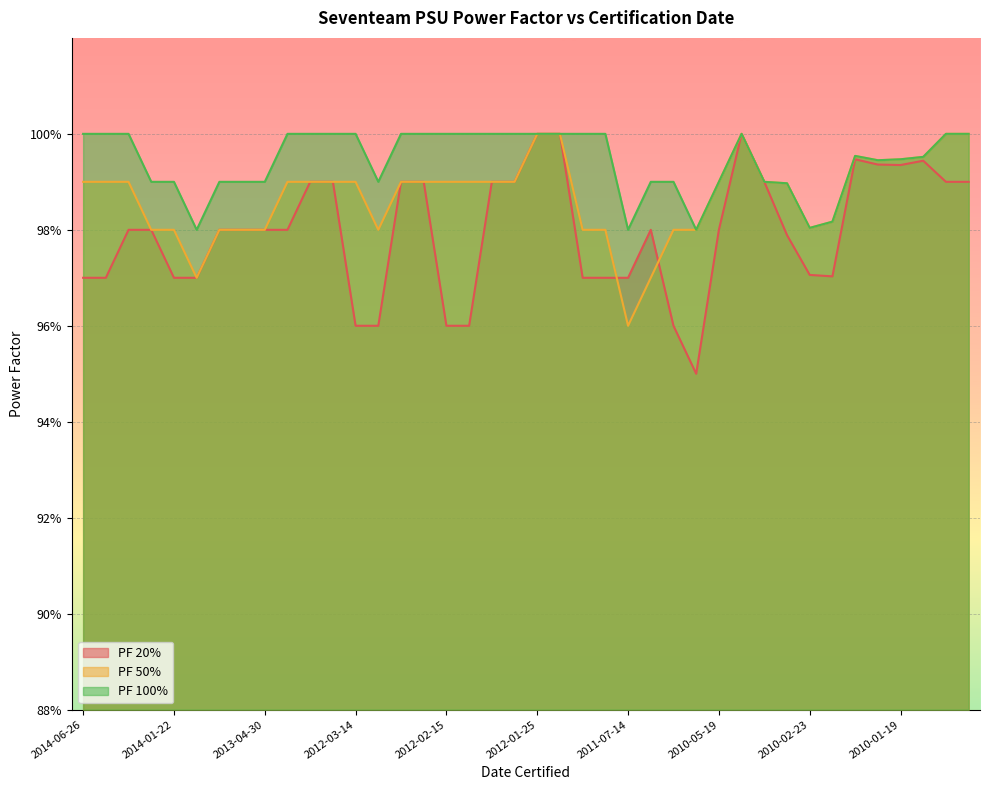

How many interior local valleys does the PF 100% series have?

6